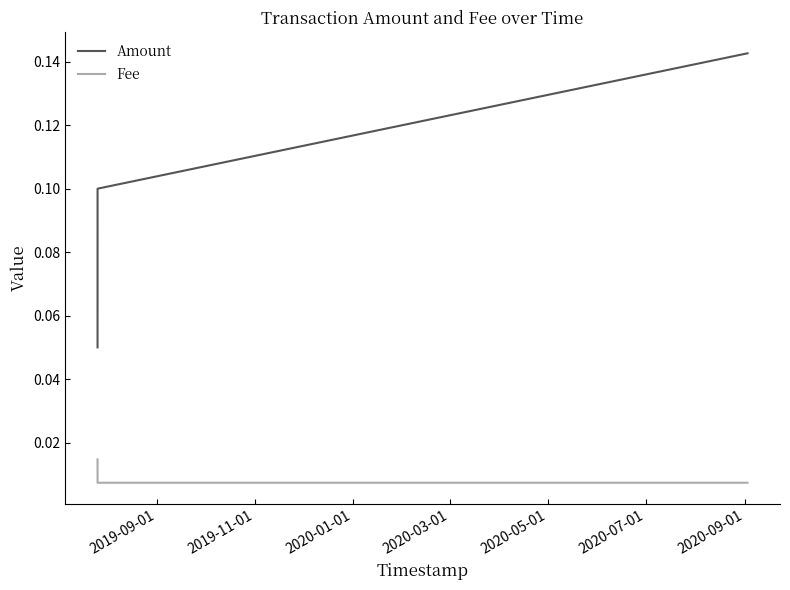

Rank the series by their maximum value, from lowest to highest.

Fee, Amount